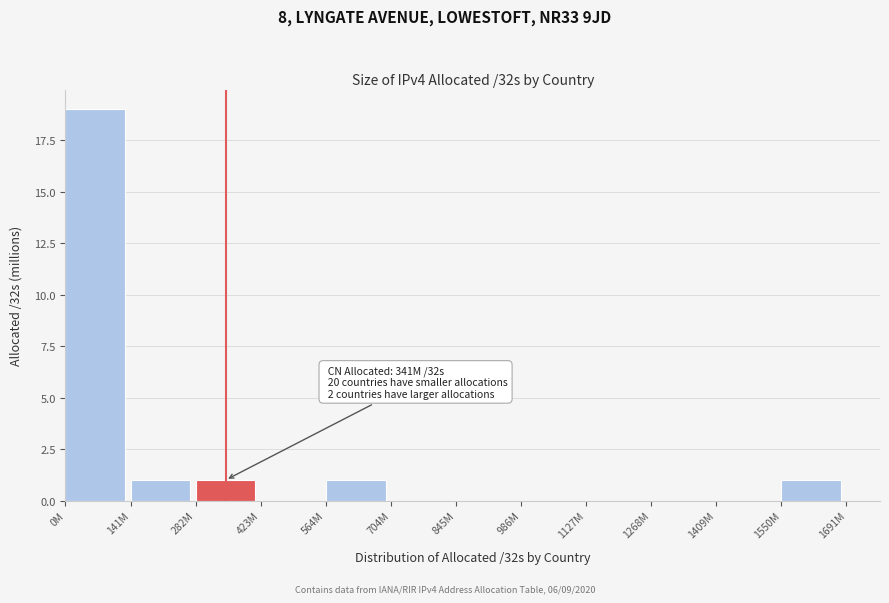

Reading right to left, transcribe all the data shown in this chart.

1550M=1	1409M=0	1268M=0	1127M=0	986M=0	845M=0	704M=0	564M=1	423M=0	282M=1	141M=1	0M=19